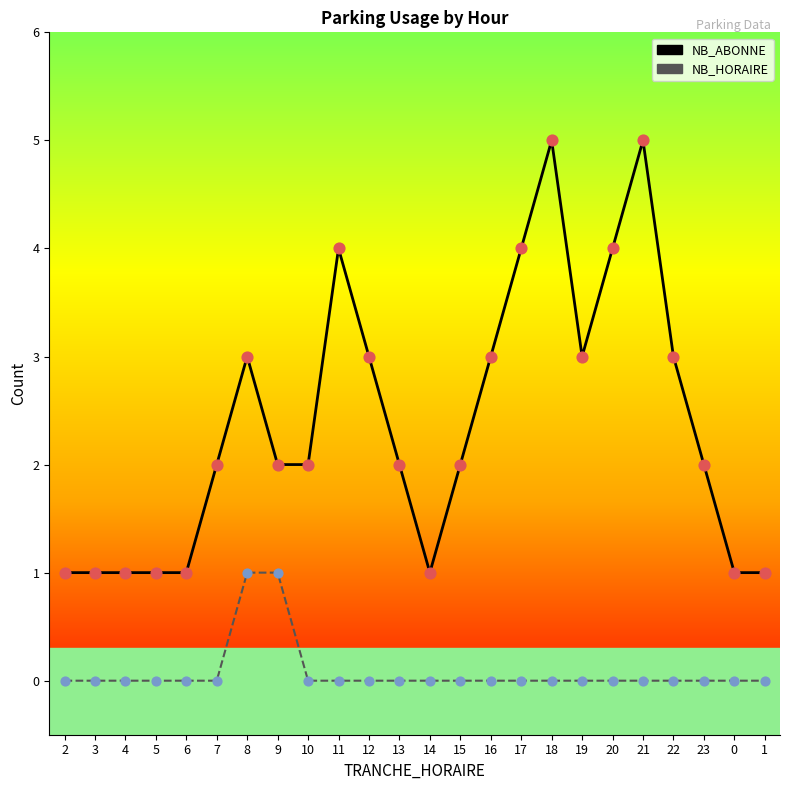

Which series contains the lowest Y value?

NB_HORAIRE